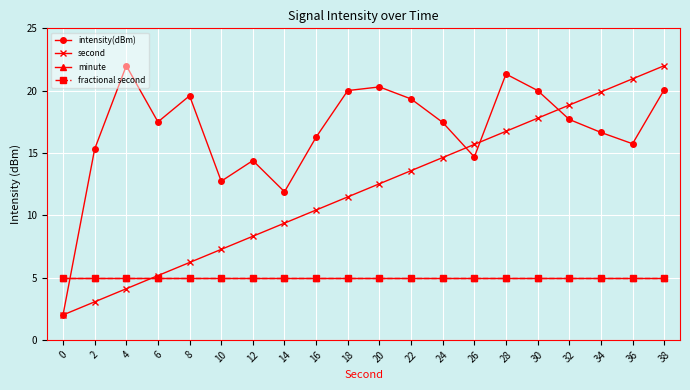

What is the value of the fractional second point at the 16th from the left?

5.0